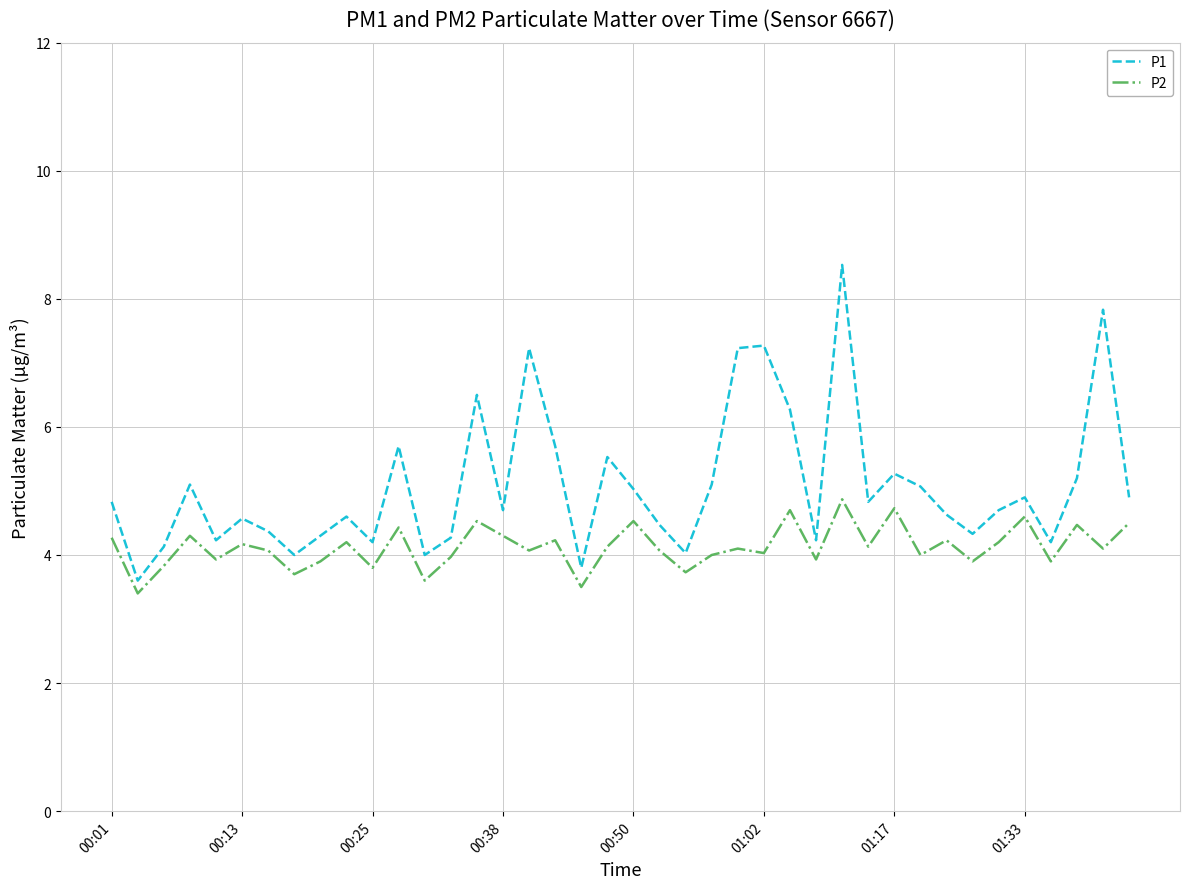

What is the smallest value displayed?

3.4